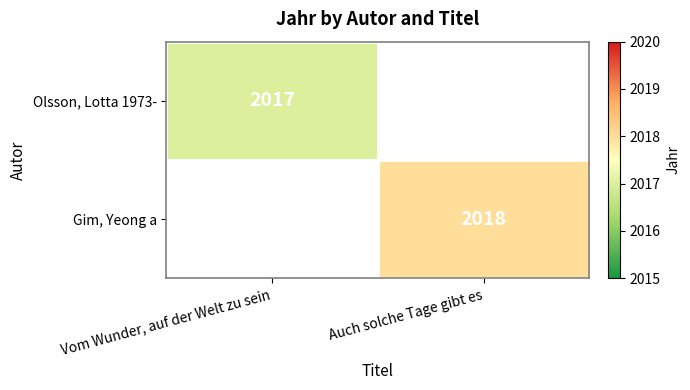

Is the value of Gim, Yeong a at Auch solche Tage gibt es greater than the value of Olsson, Lotta 1973- at Vom Wunder, auf der Welt zu sein?

Yes